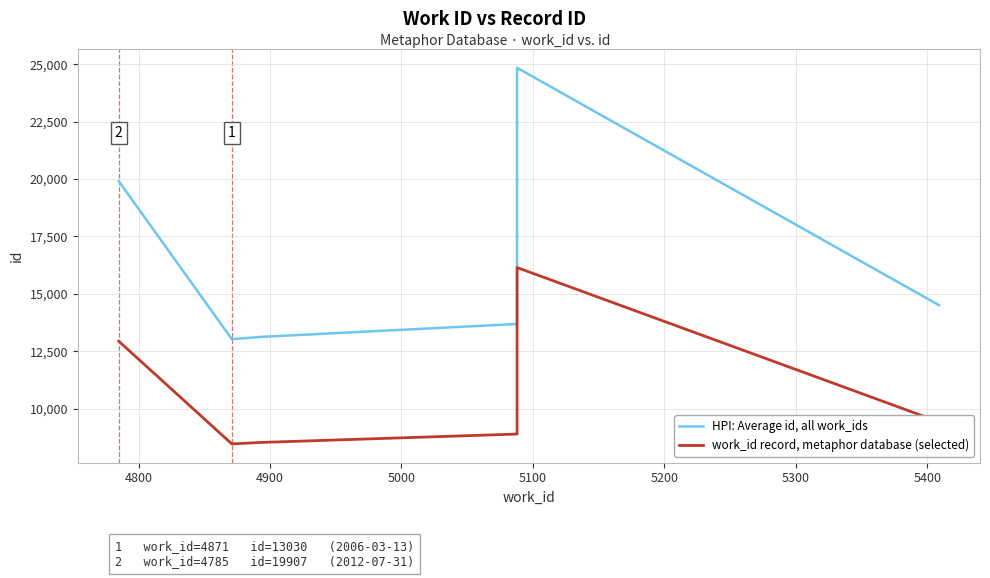

Reading left to right, extract all data points from this chart.

HPI: Average id, all work_ids: 19907.0	13030.0	13128.0	13691.0	13715.0	24843.0	14509.0
work_id record, metaphor database (selected): 12939.6	8469.5	8533.2	8899.1	8914.8	16148.0	9430.9